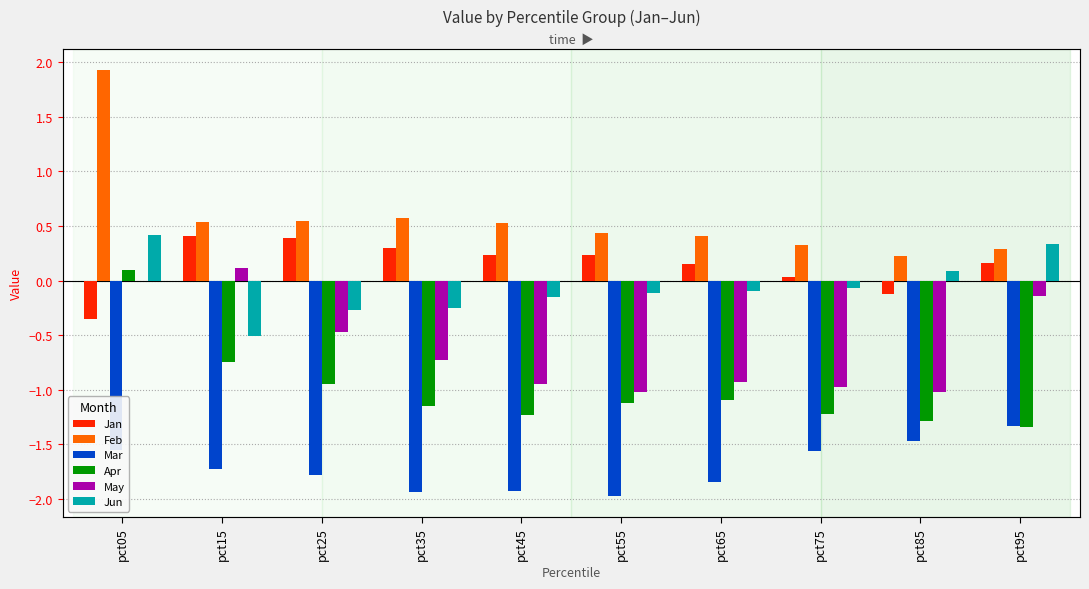

At which label is Feb closest to 1?

pct35